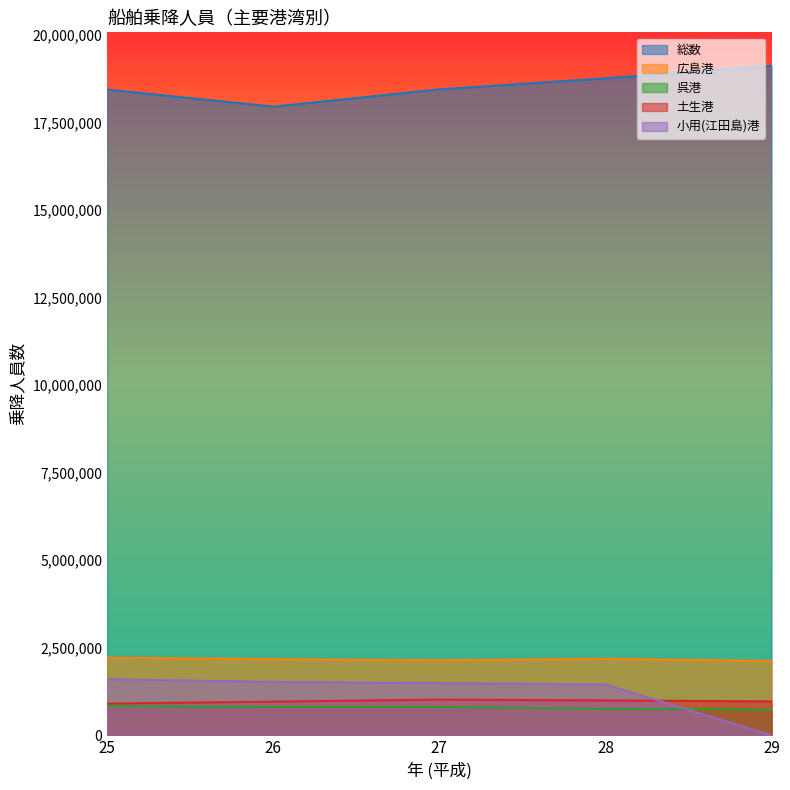

What is the value of the 広島港 point at the 4th from the left?

2184384